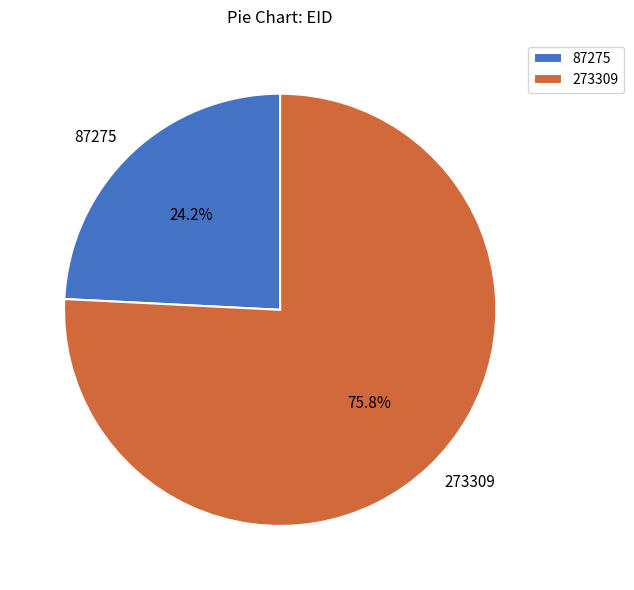

Which category has the smallest portion of the pie?

87275